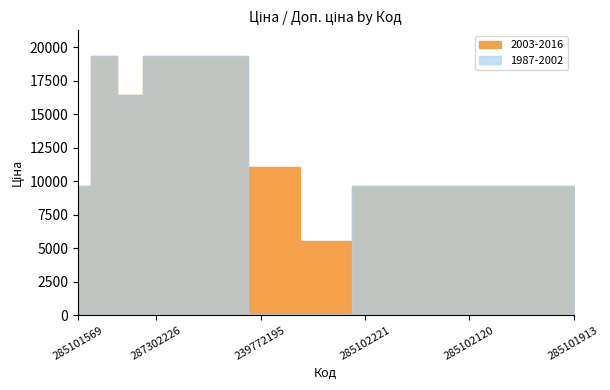

Reading left to right, transcribe all the data shown in this chart.

1987-2002: 285101569=9664.7	287302223=19343.1	287292222=16448.2	287302226=19343.1	287302225=19343.1	287302224=19343.1	287301833=19343.1	239772195=110.5	239772179=110.5	239732195=55.3	239732179=55.3	285102221=9664.7	285102219=9664.7	285102218=9664.7	285102216=9664.7	285102120=9664.7	285102044=9664.7	285101916=9664.7	285101915=9664.7	285101913=9664.7
2003-2016: 285101569=9664.7	287302223=19343.1	287292222=16448.2	287302226=19343.1	287302225=19343.1	287302224=19343.1	287301833=19343.1	239772195=11055.0	239772179=11055.0	239732195=5528.0	239732179=5528.0	285102221=9664.7	285102219=9664.7	285102218=9664.7	285102216=9664.7	285102120=9664.7	285102044=9664.7	285101916=9664.7	285101915=9664.7	285101913=9664.7